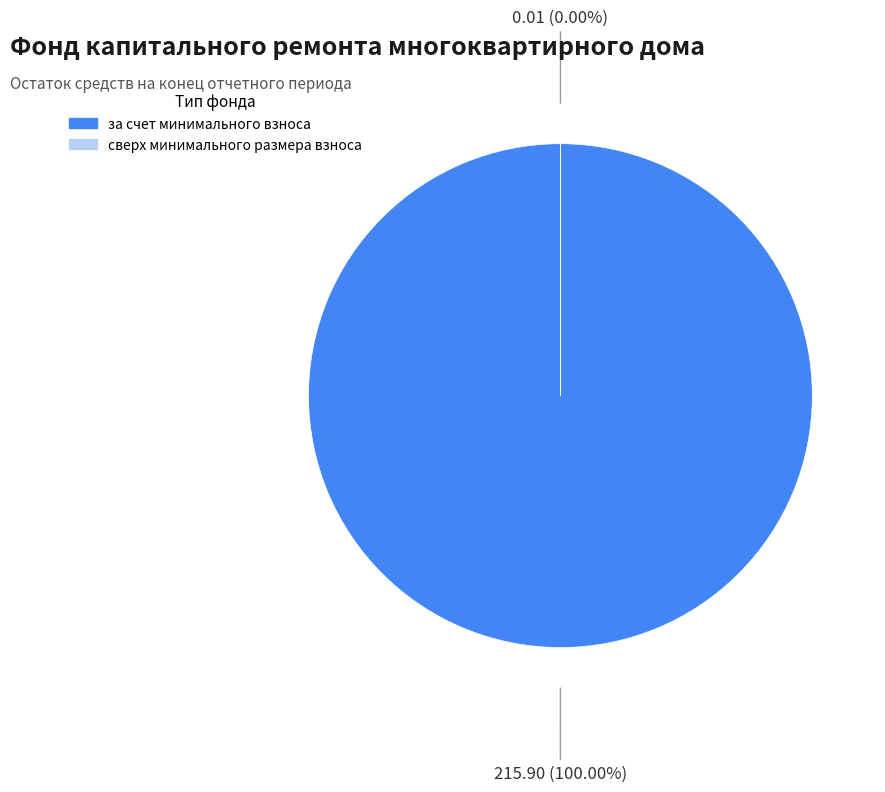

Count the number of slices in the pie.

2